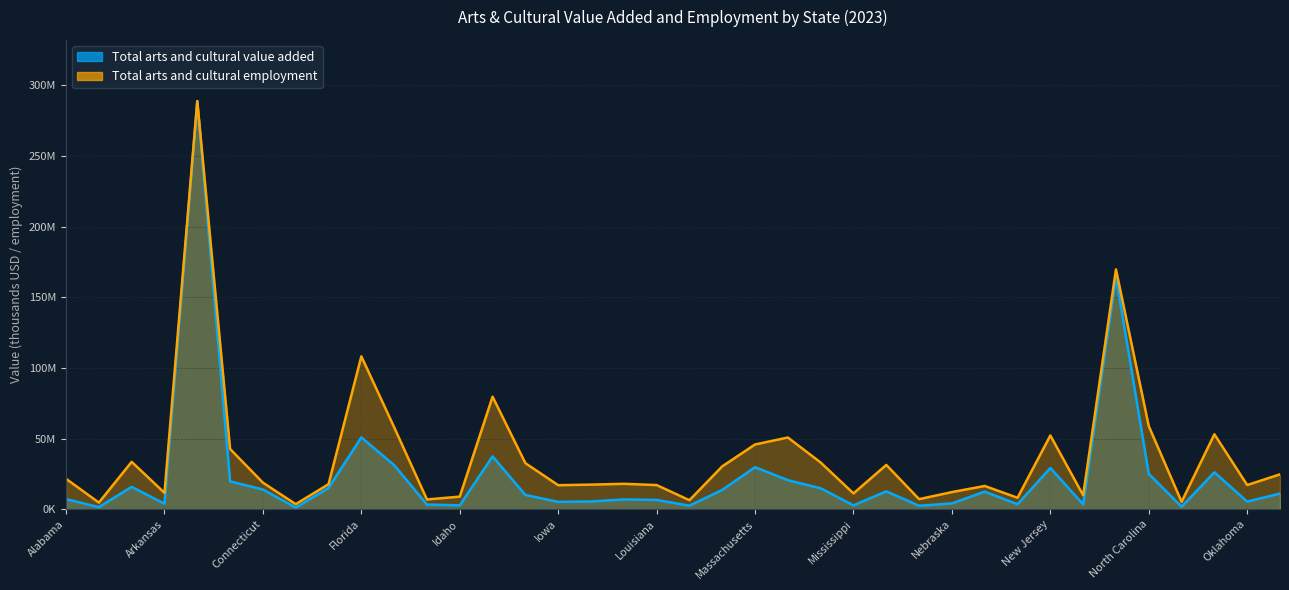

True or false: Total arts and cultural value added and Total arts and cultural employment cross at least once.

False